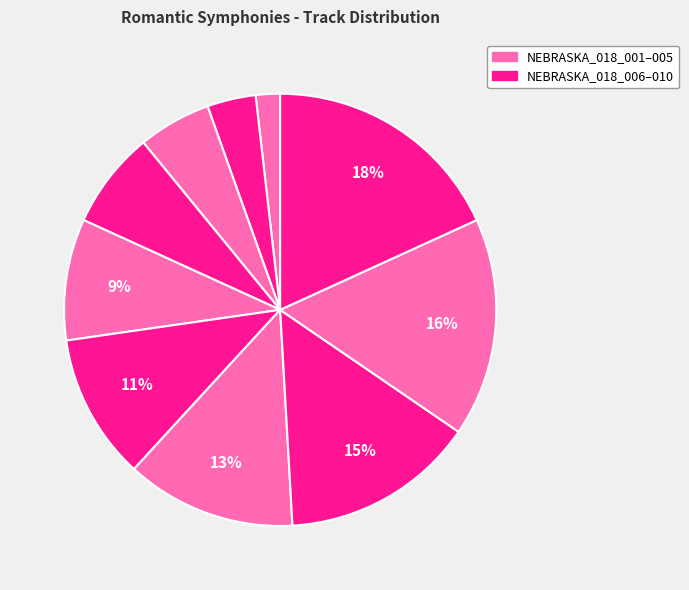

How many slices are in this pie chart?

10